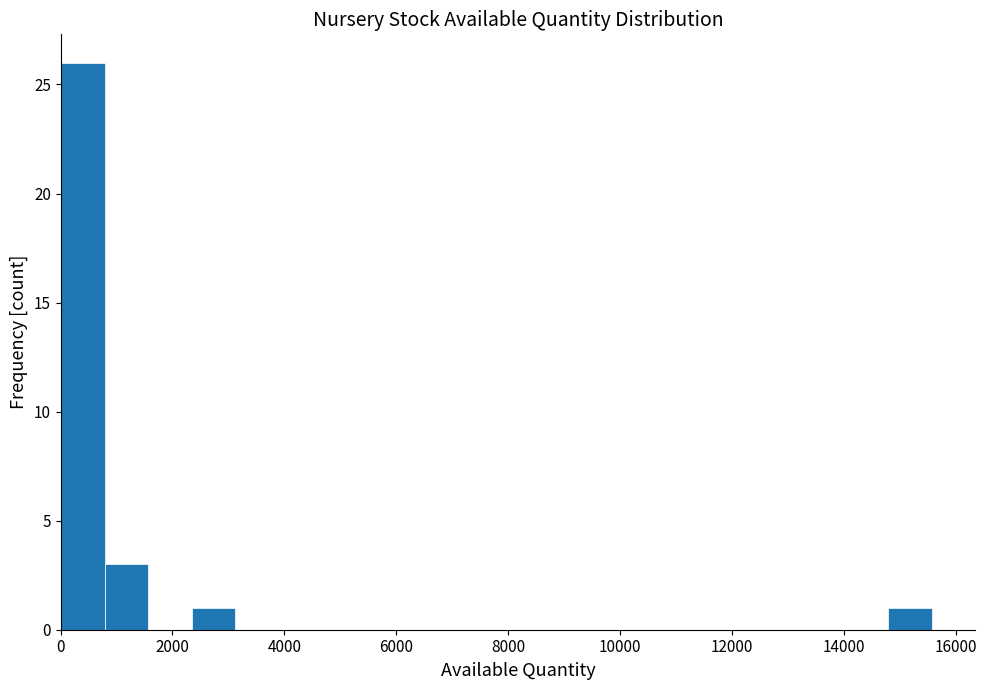

Around what value on the x-axis is the tallest bar? Give the approximate position of its centre, as read against the axis.

400